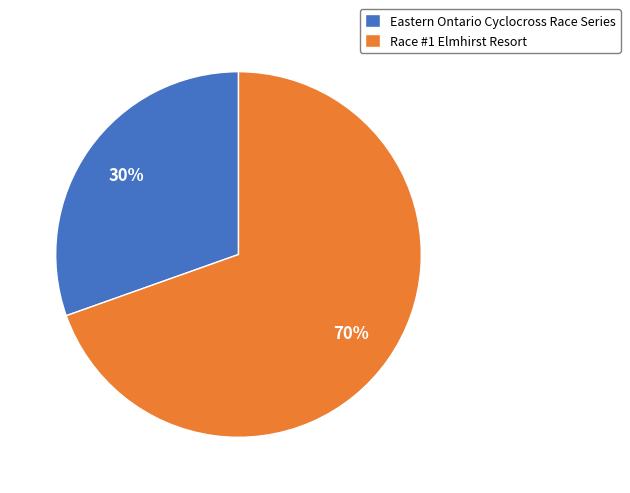

To the nearest percent, what portion does Race #1 Elmhirst Resort represent?

70%